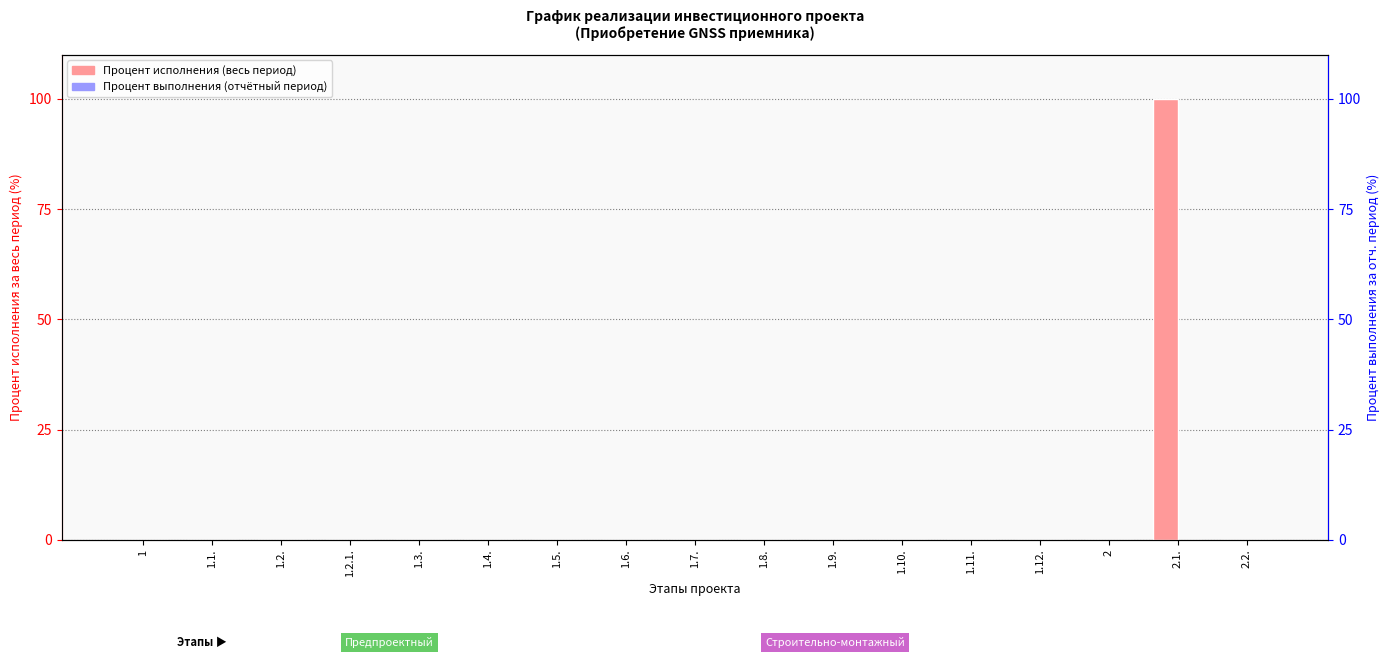

Which series has the largest range (max minus min)?

Процент исполнения (весь период)